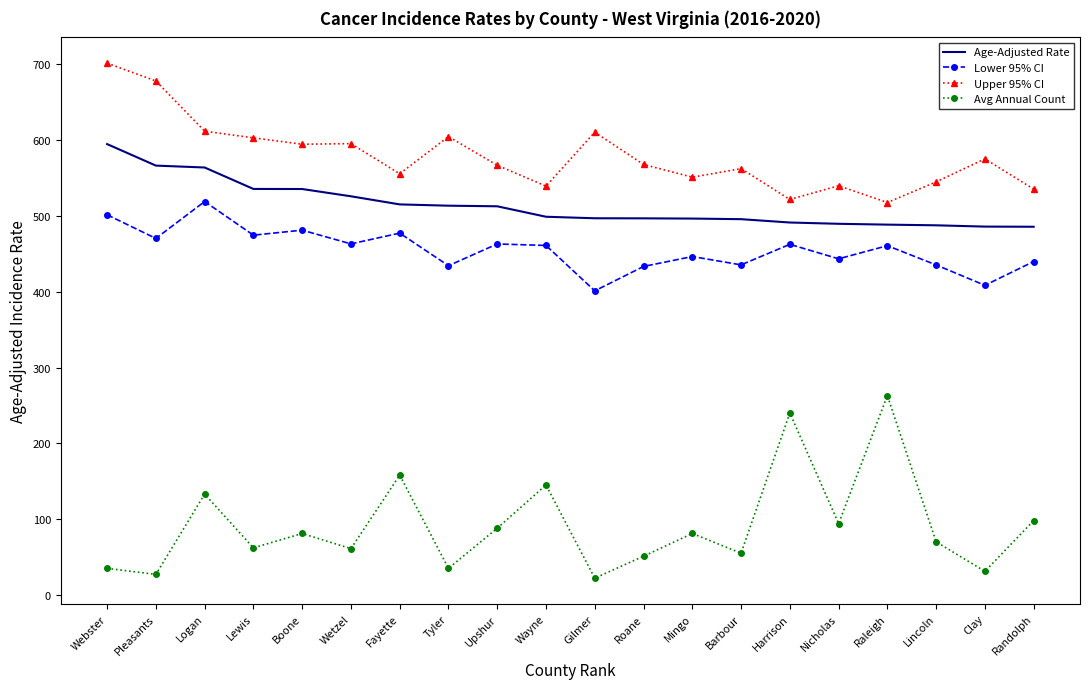

What are all the series names shown in the legend?

Age-Adjusted Rate, Lower 95% CI, Upper 95% CI, Avg Annual Count